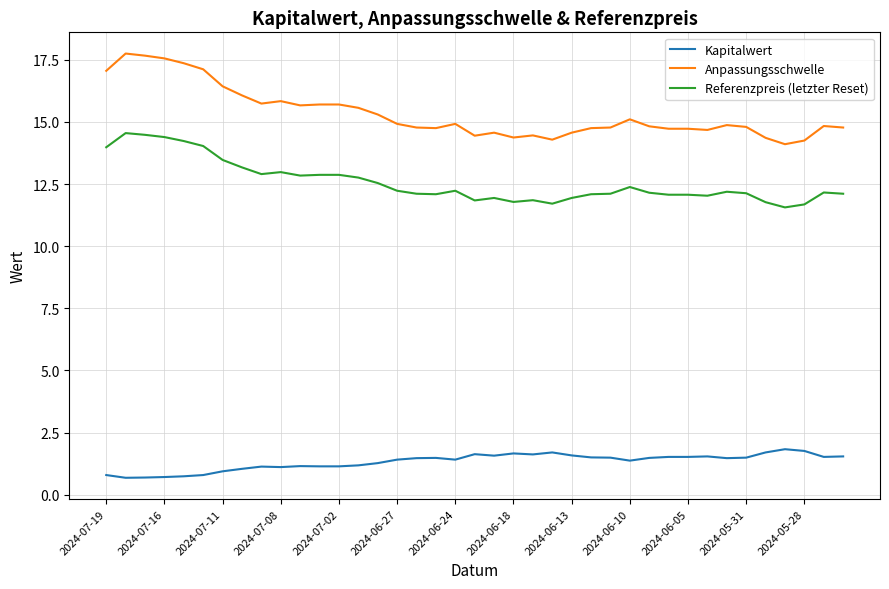

Which series has the largest range (max minus min)?

Anpassungsschwelle